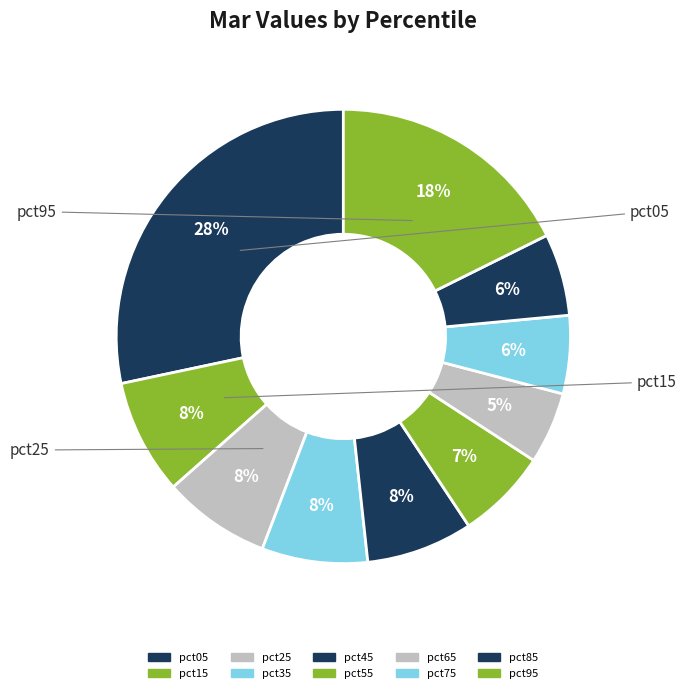

To the nearest percent, what percentage of the pie is pct35?

8%